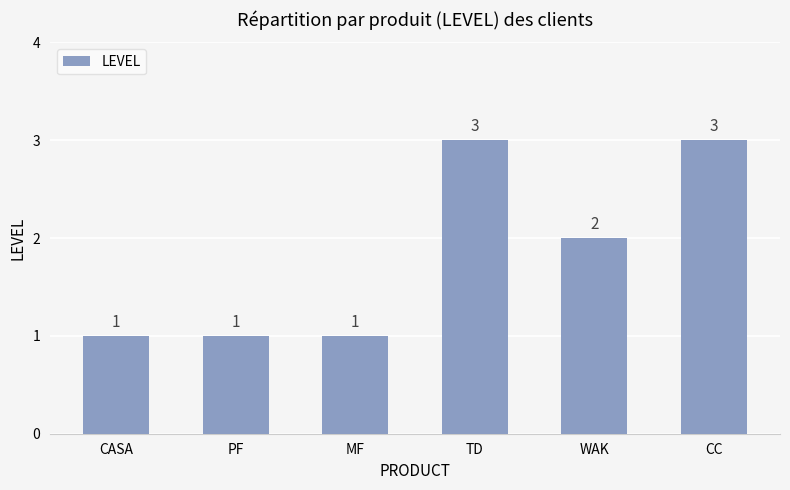

Reading left to right, what are all the values shown in this chart?

1	1	1	3	2	3